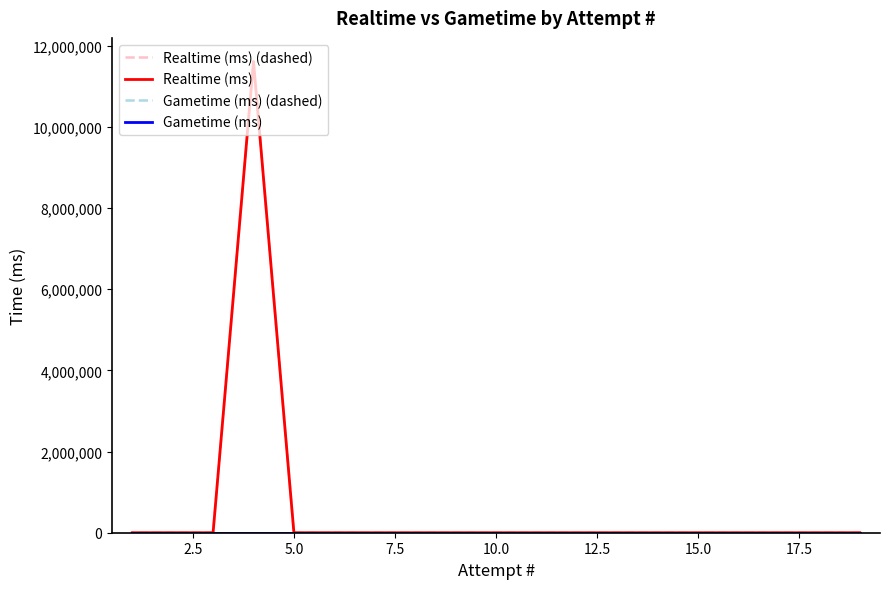

Which series has the widest spread of values?

Realtime (ms) (dashed)